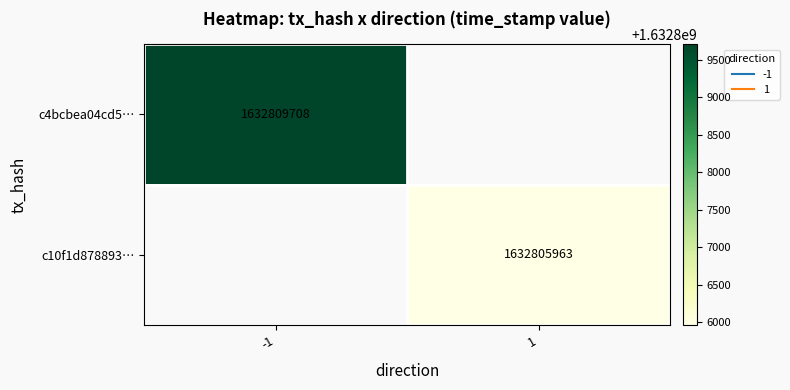

What is the smallest value displayed?

1632805963.0